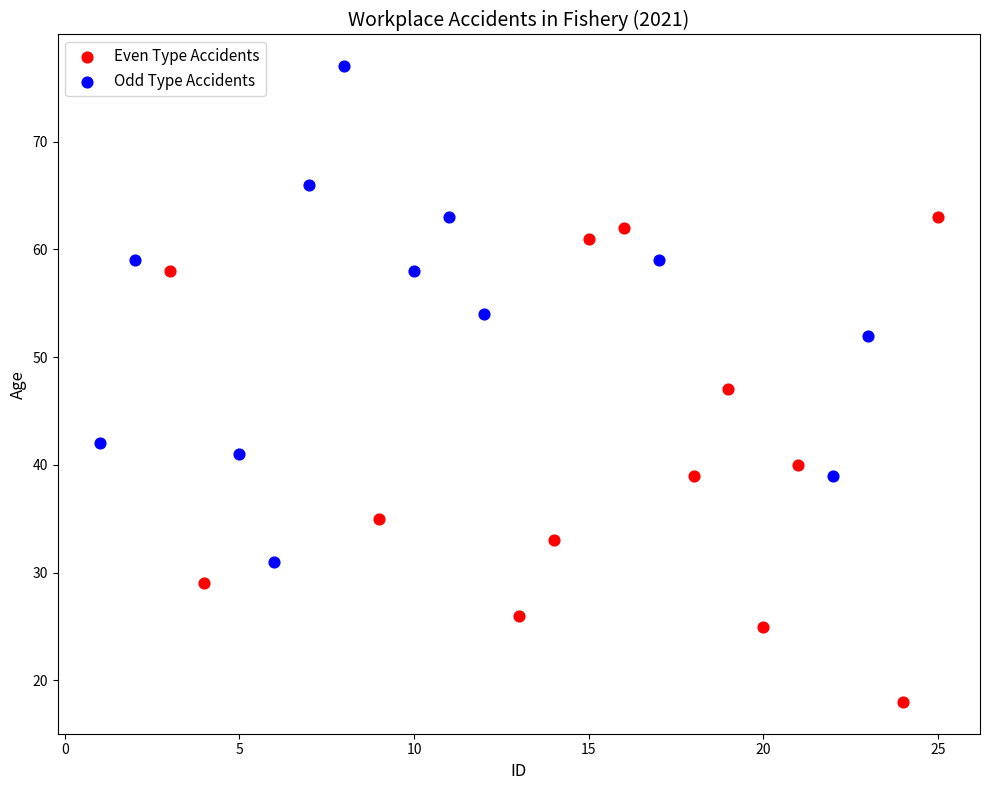

Which series reaches the maximum Y coordinate?

Odd Type Accidents